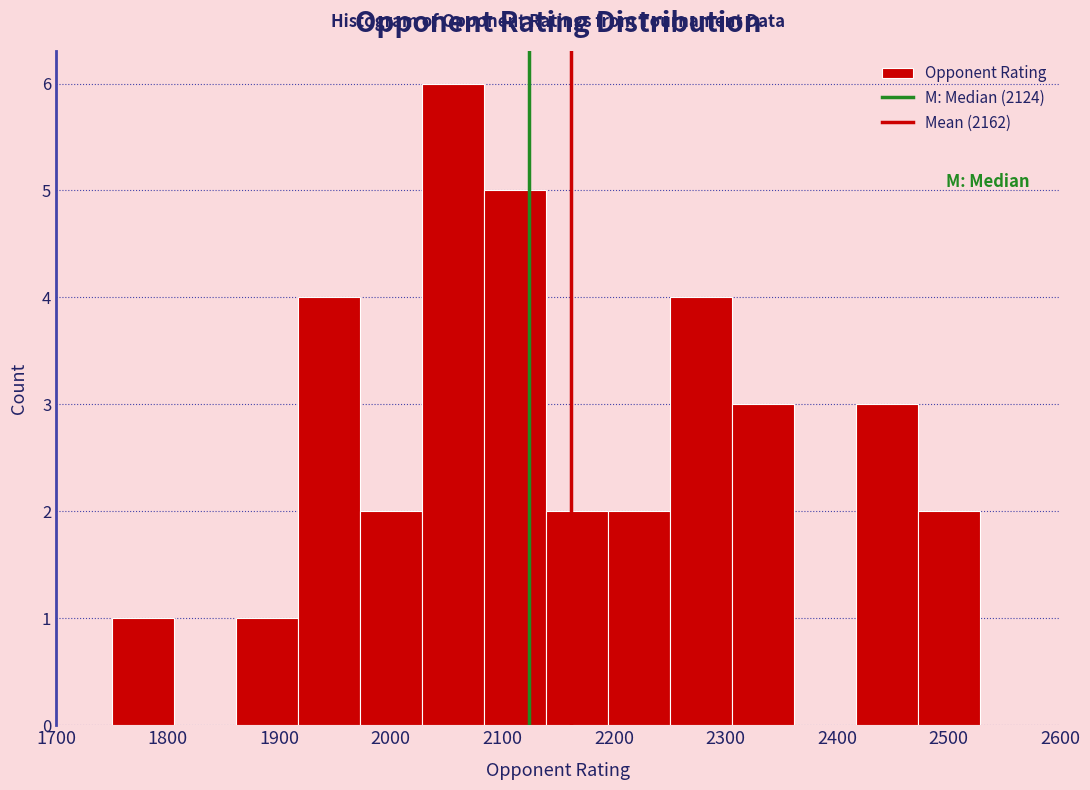

Reading left to right, list every bar in this chart as the range it spans on the x-axis followed by its height. Neither the bar edges nor the heights are printed on the chart, so give them approximately, as read against the axes.

1750 to 1810: 1
1810 to 1860: 0
1860 to 1920: 1
1920 to 1970: 4
1970 to 2030: 2
2030 to 2080: 6
2080 to 2140: 5
2140 to 2190: 2
2190 to 2250: 2
2250 to 2310: 4
2310 to 2360: 3
2360 to 2420: 0
2420 to 2470: 3
2470 to 2530: 2